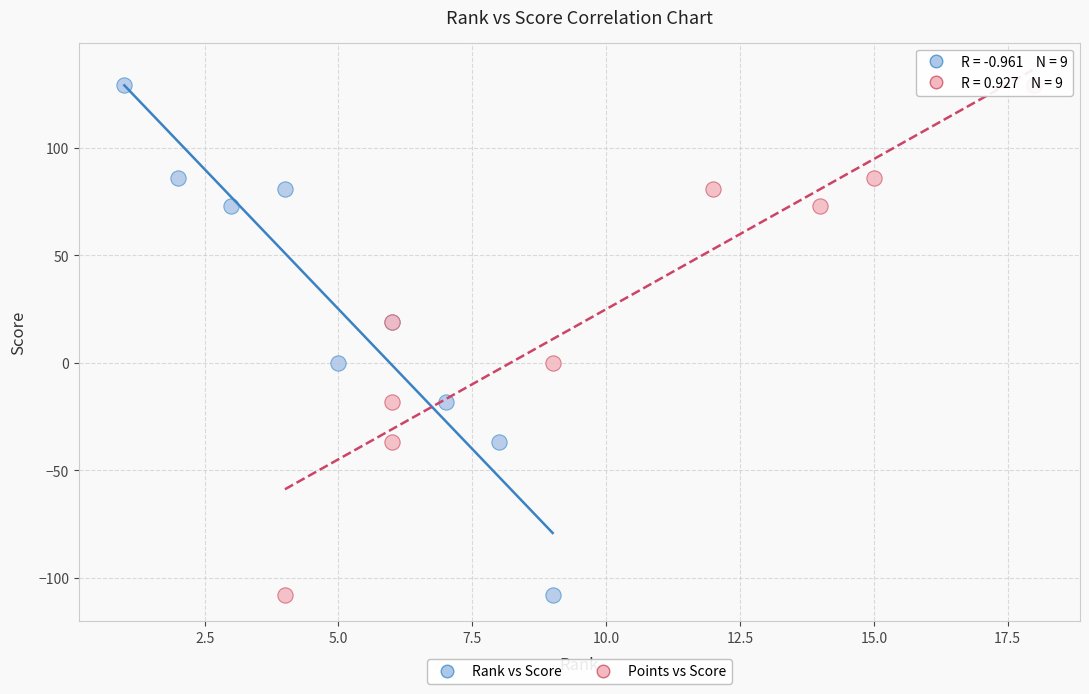

What are all the series names shown in the legend?

Rank vs Score, Points vs Score